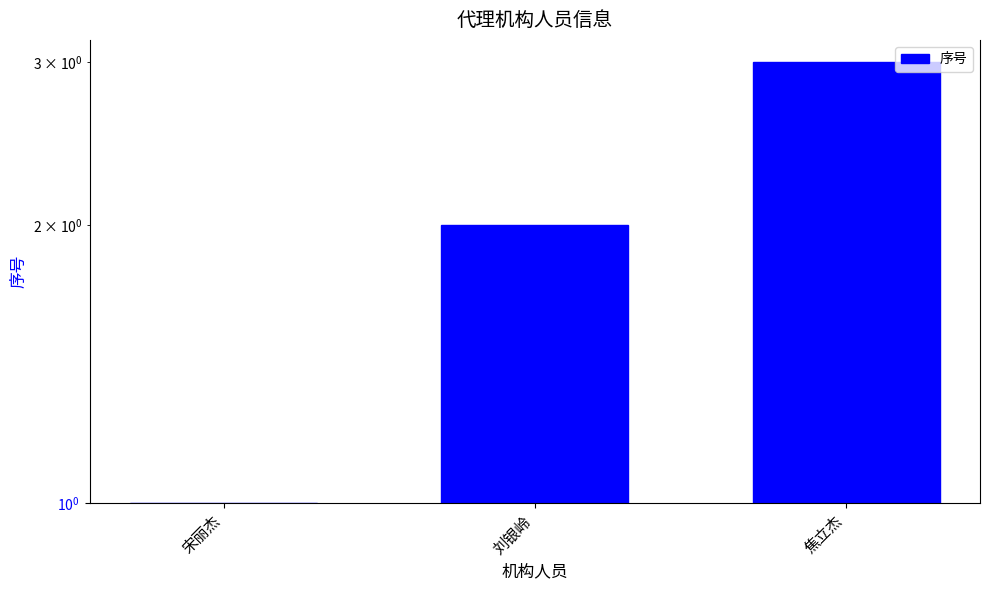

What is the change in value from 宋丽杰 to 焦立杰?

+2